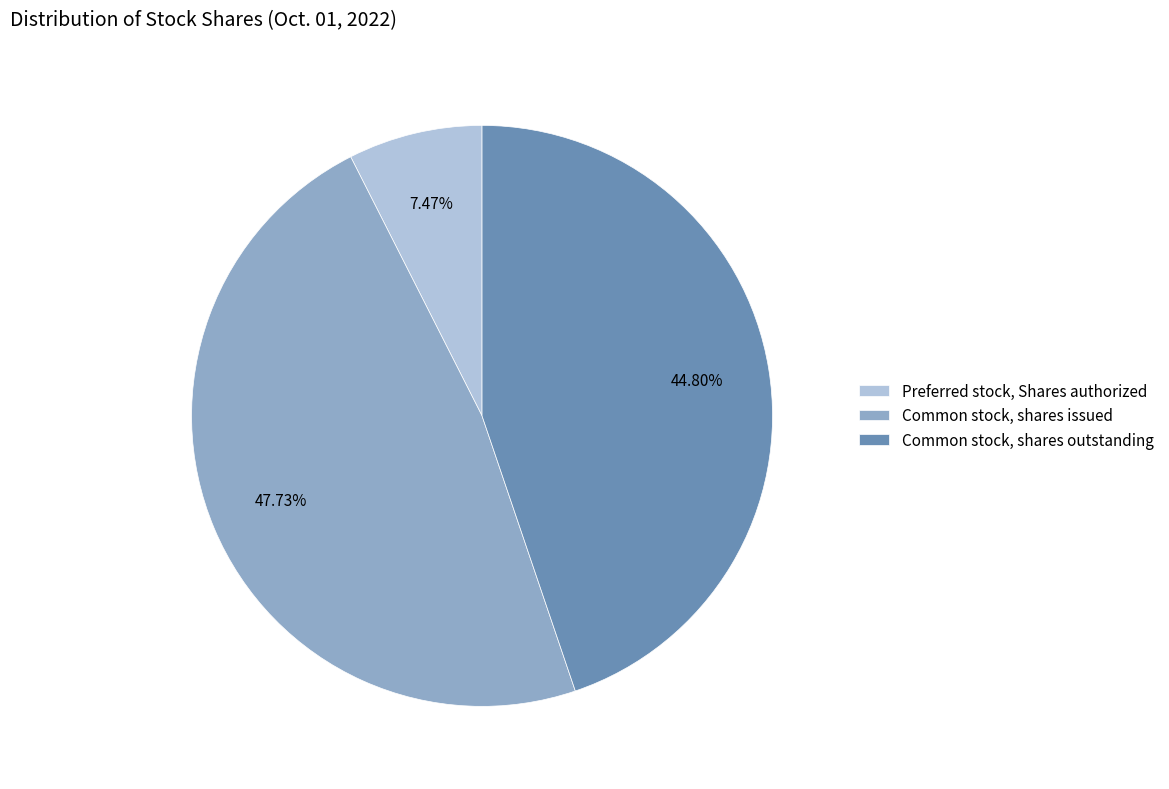

Do Common stock, shares outstanding and Preferred stock, Shares authorized together represent more than half of the pie?

Yes